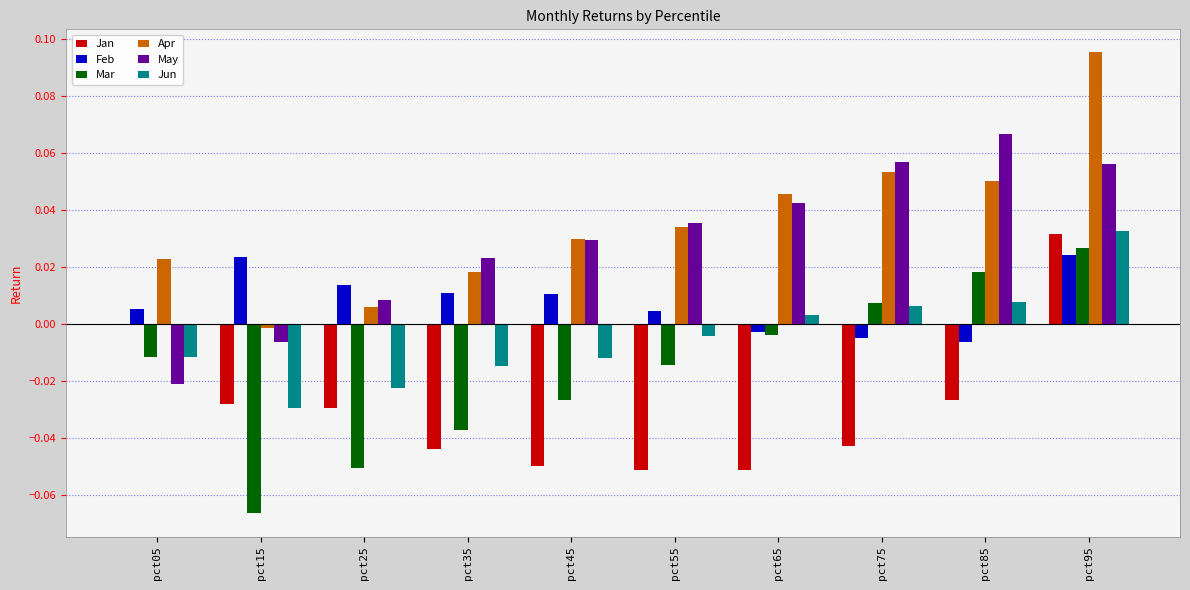

What are all the series names shown in the legend?

Jan, Feb, Mar, Apr, May, Jun